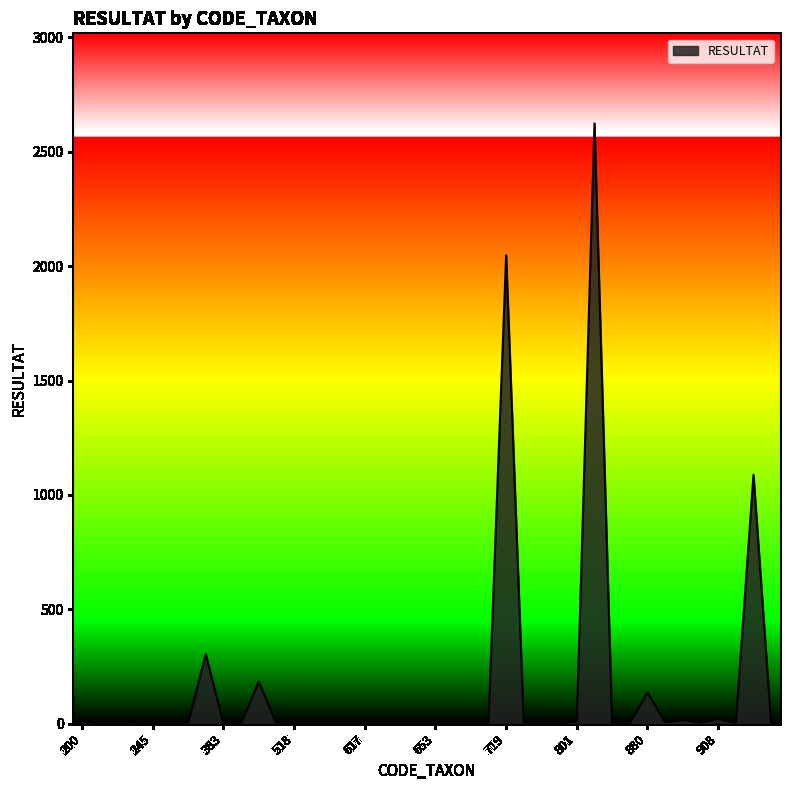

What is the greatest value displayed?

2624